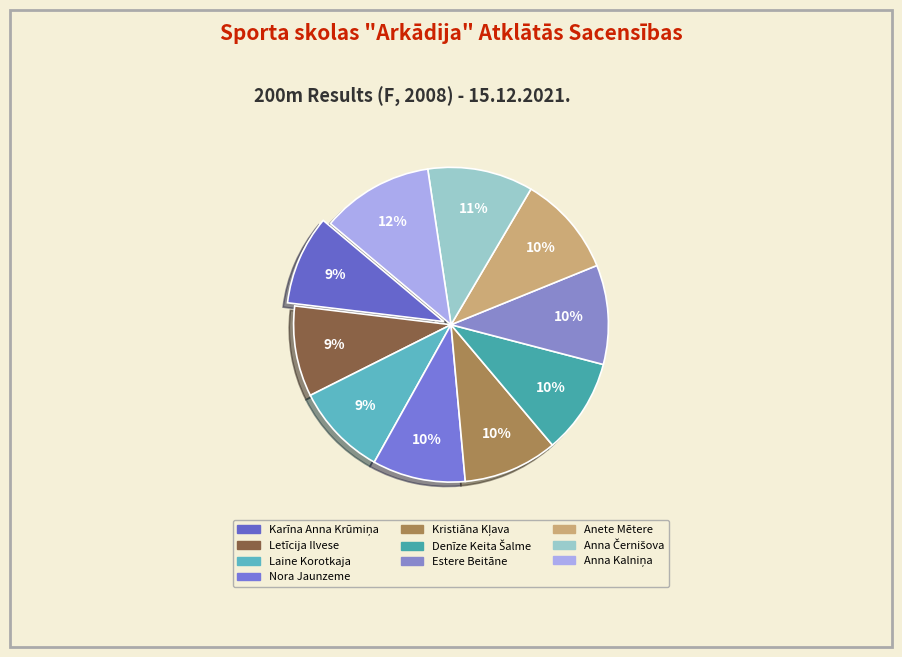

Does Anna Černišova represent more than half of the total?

No